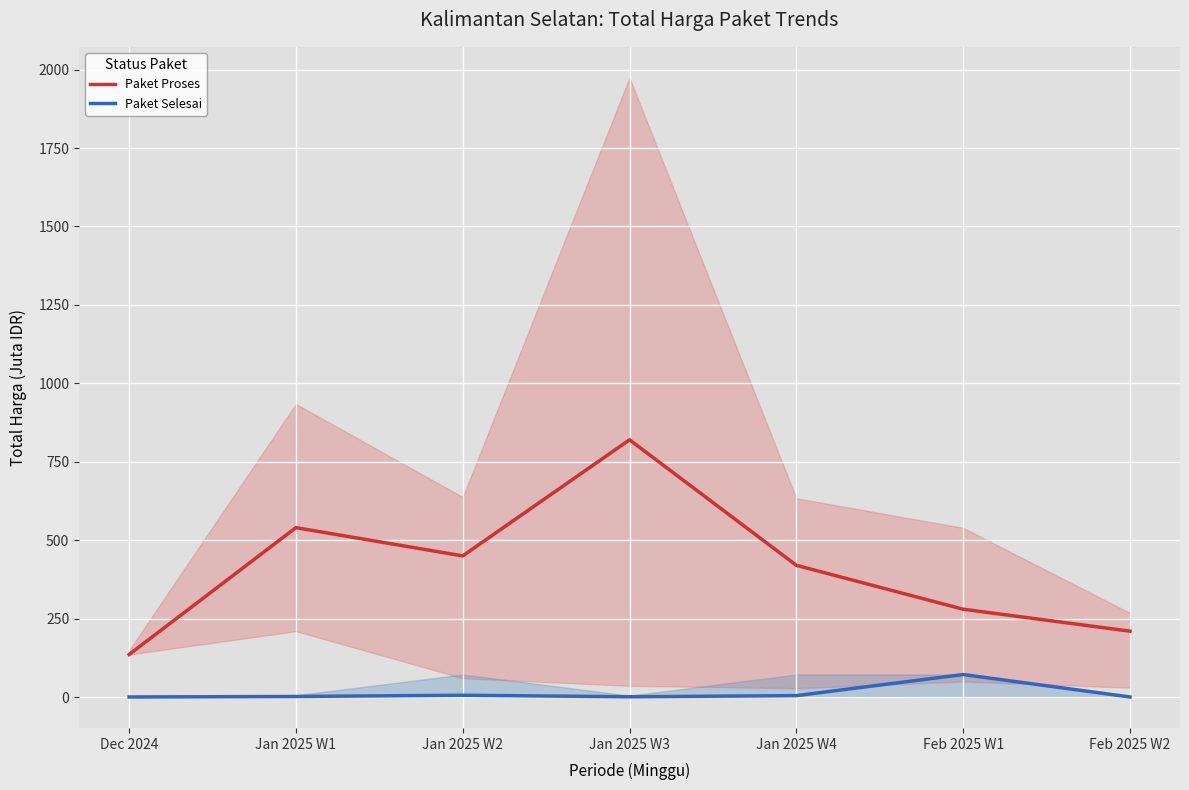

True or false: Paket Proses and Paket Selesai cross at least once.

False